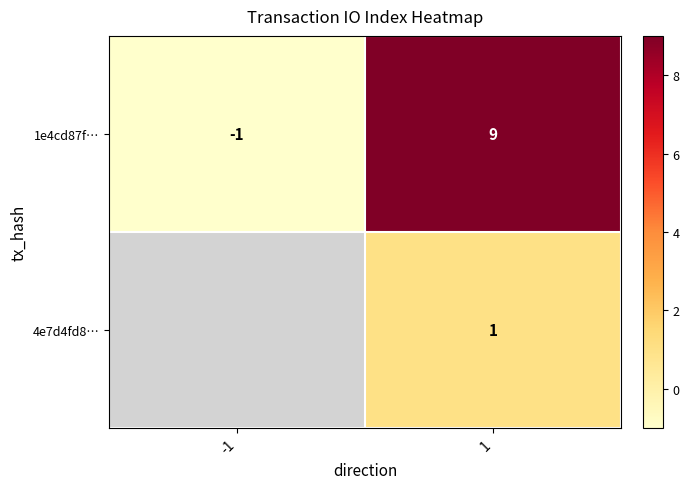

What is the spread (max minus min) of values at 1?

8